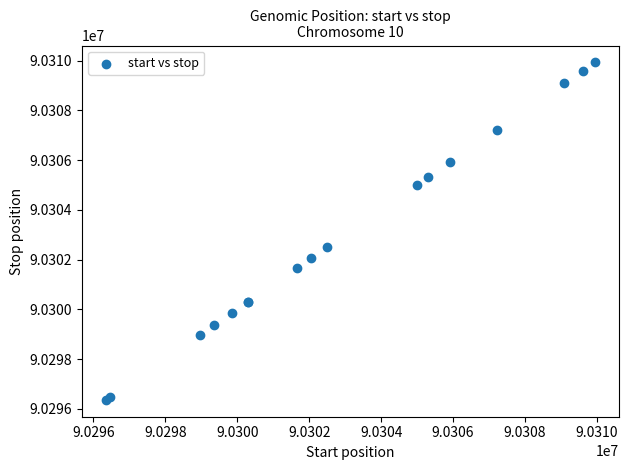

What Y value in the scatter plot is closest to 90303147?

90302502